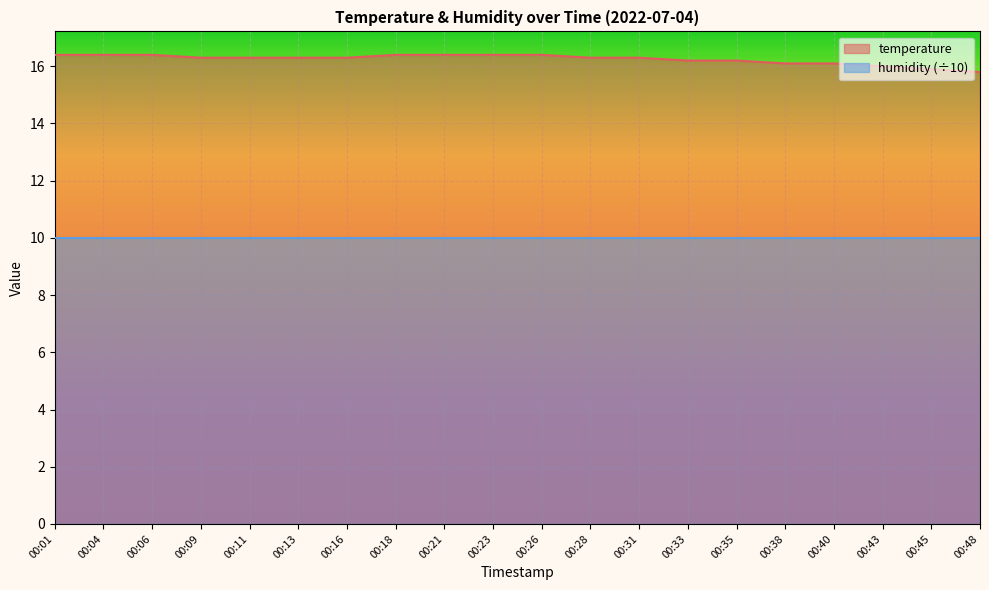

What is the change in value from 00:11 to 00:45?

-0.4